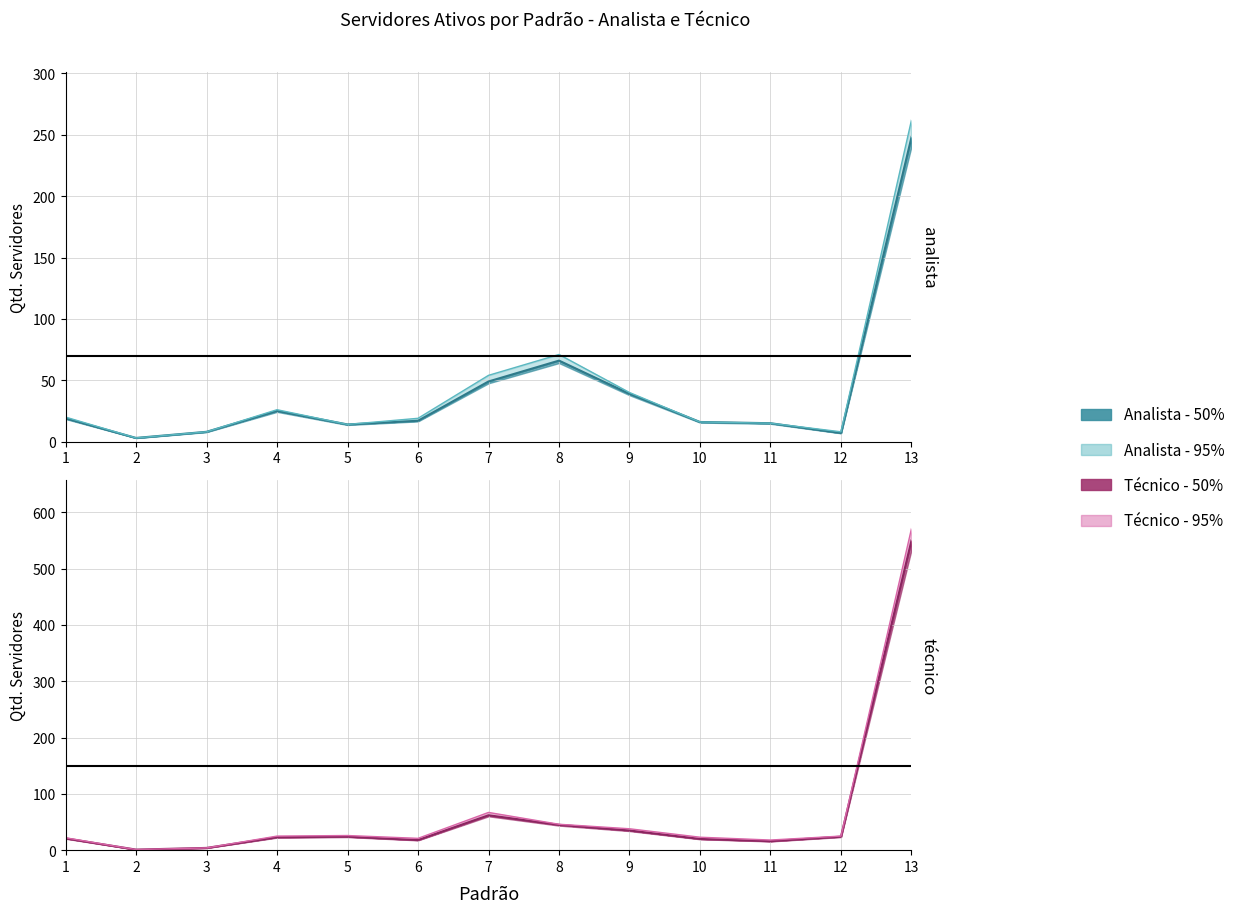

True or false: Exercicio_Tecnico and Total_Tecnico cross at least once.

False